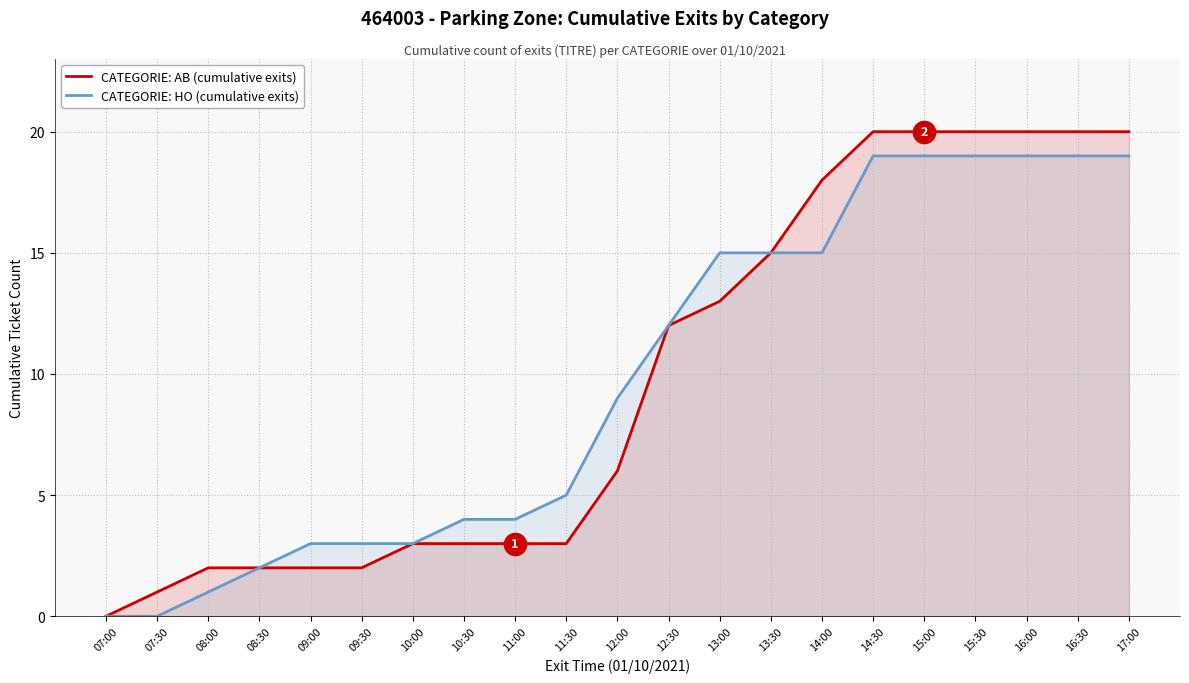

How many series are shown in this chart?

2